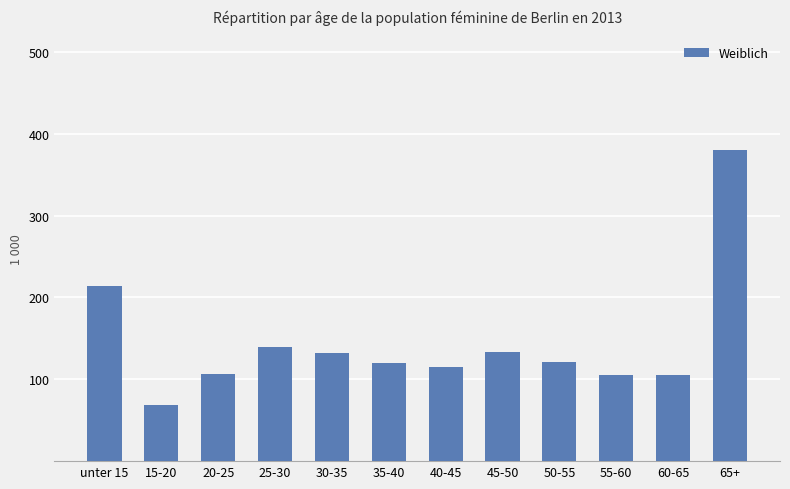

What is the ratio of the value at 65+ to the value at 55-60?

3.6